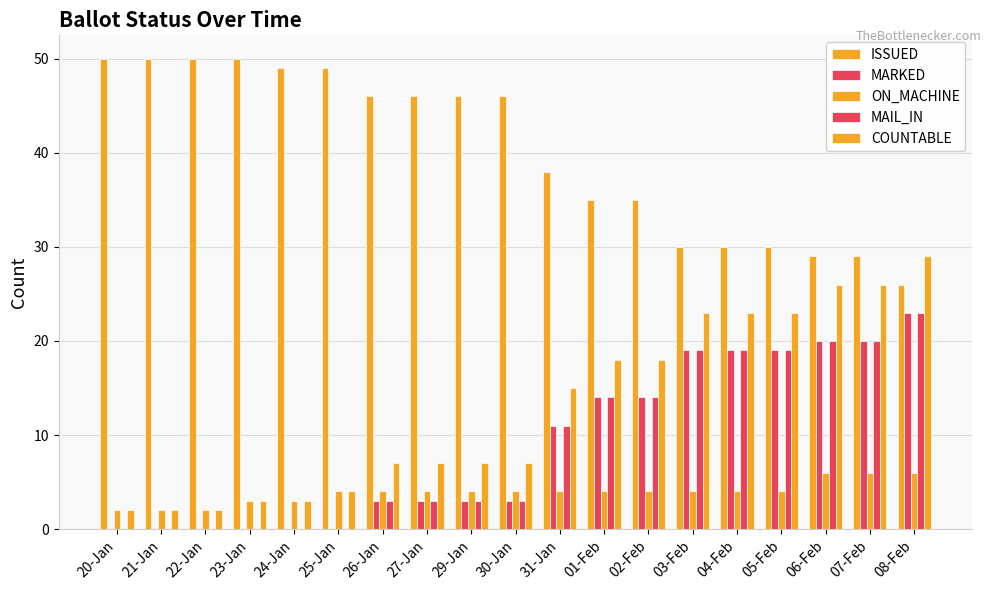

List the series in order of their peak value, lowest first.

ON_MACHINE, MARKED, MAIL_IN, COUNTABLE, ISSUED